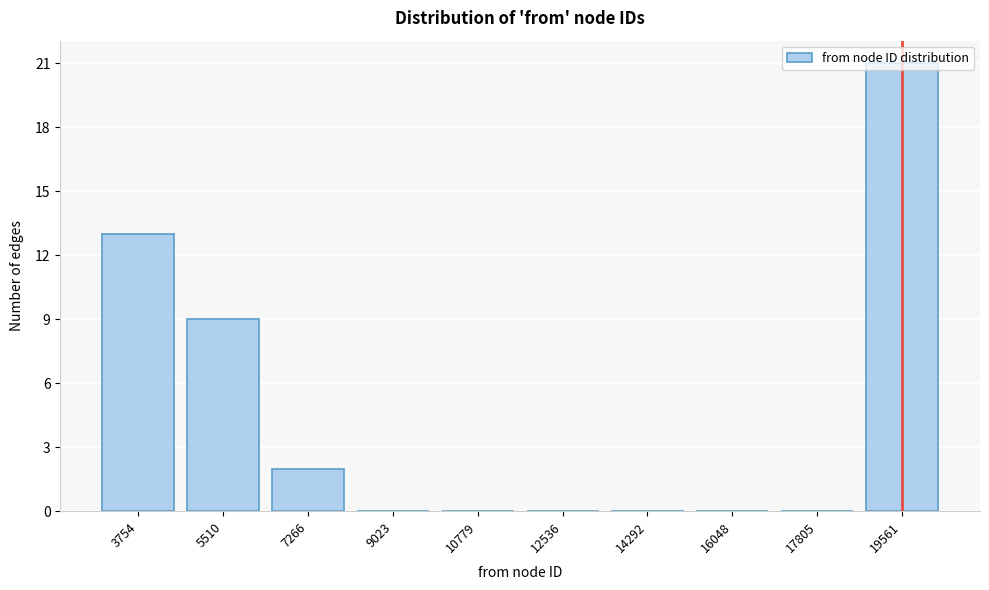

Which has a higher value, 5510 or 16048?

5510